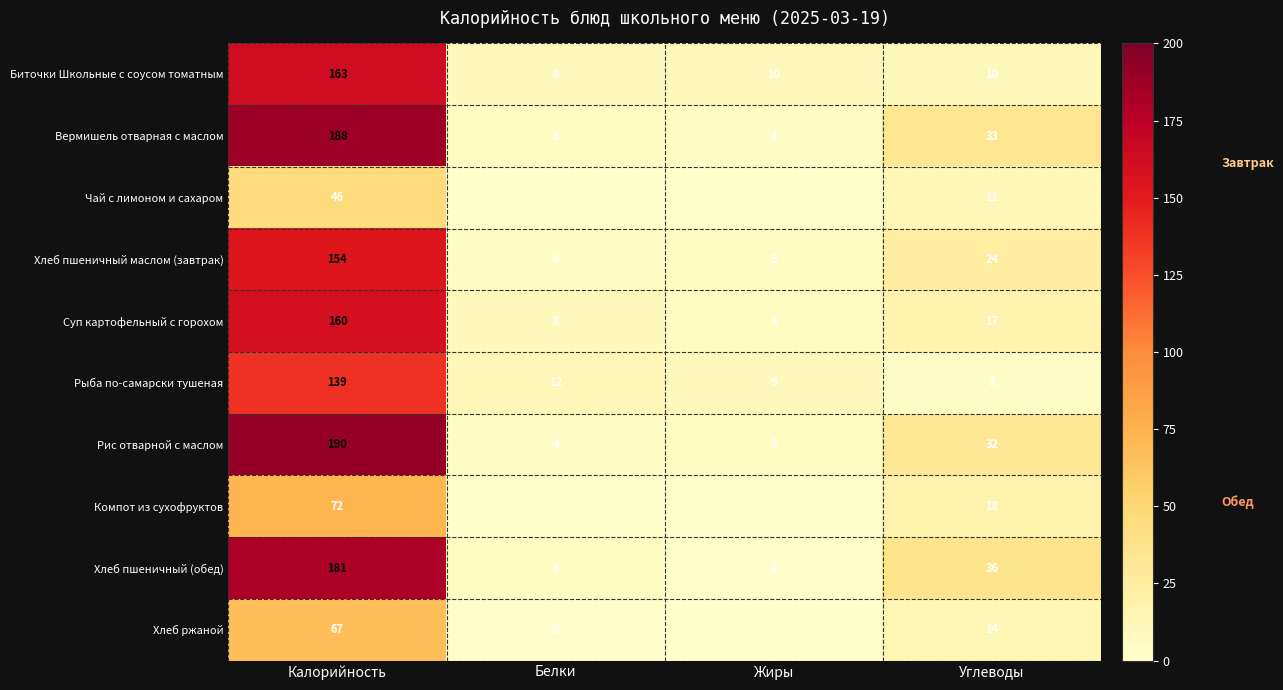

What is the average value of the Рыба по-самарски тушеная series?

41